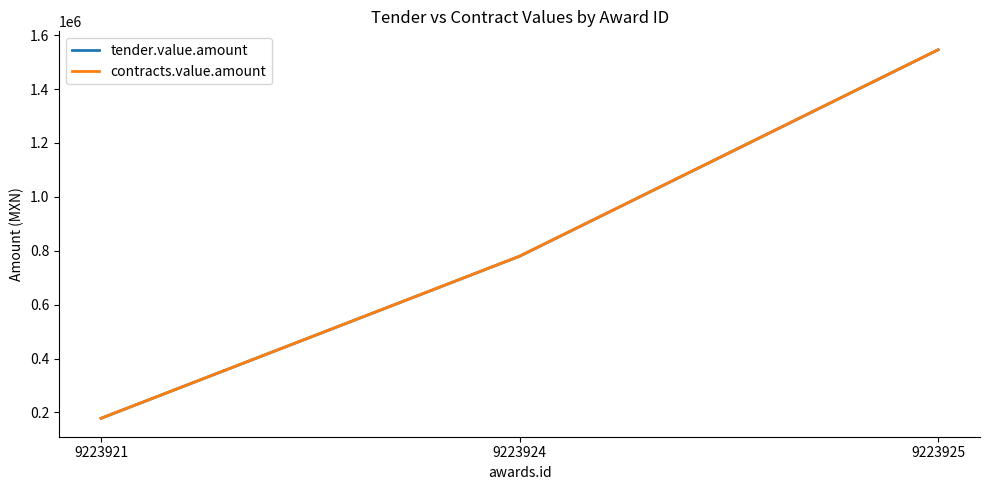

What is the sum of all tender.value.amount values?

2503740.4